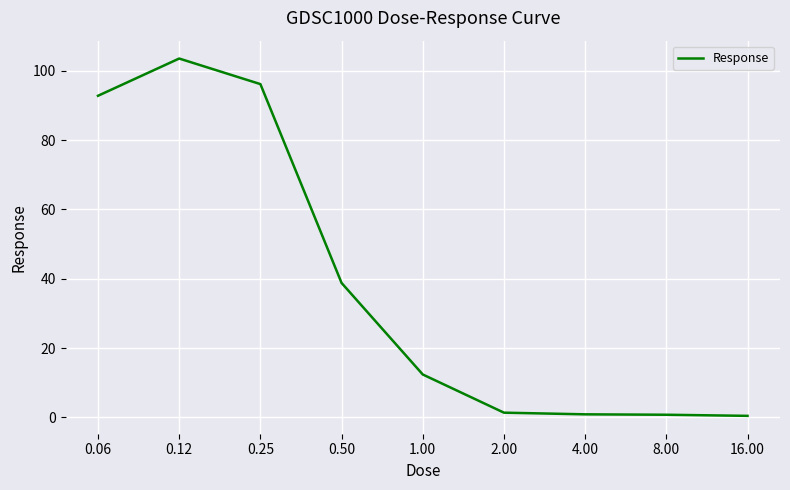

How many values are below 12?

4